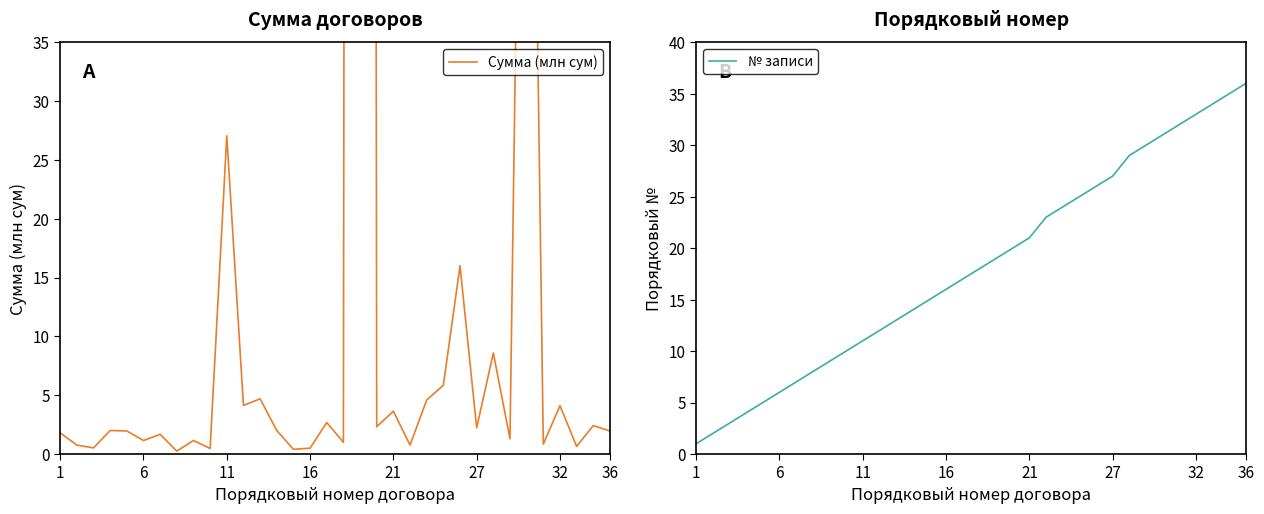

What is the value of the № записи point at the 20th from the left?

20.0